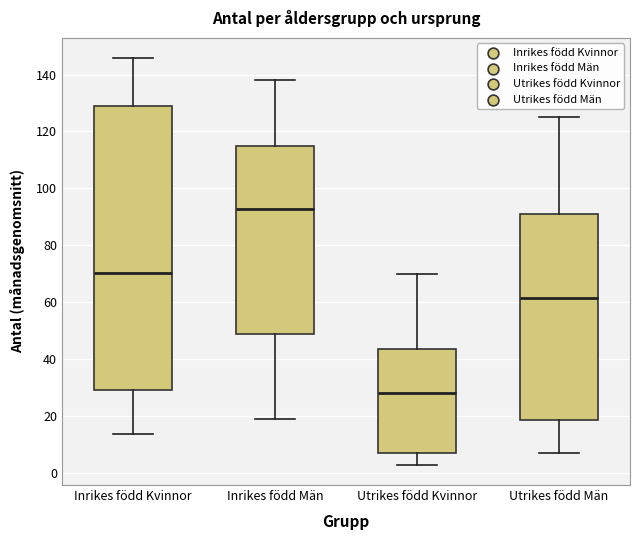

Where does the median line of the box for Inrikes född Kvinnor sit on the y-axis? The values are not printed on the chart, so give them approximately, as read against the axis.

70